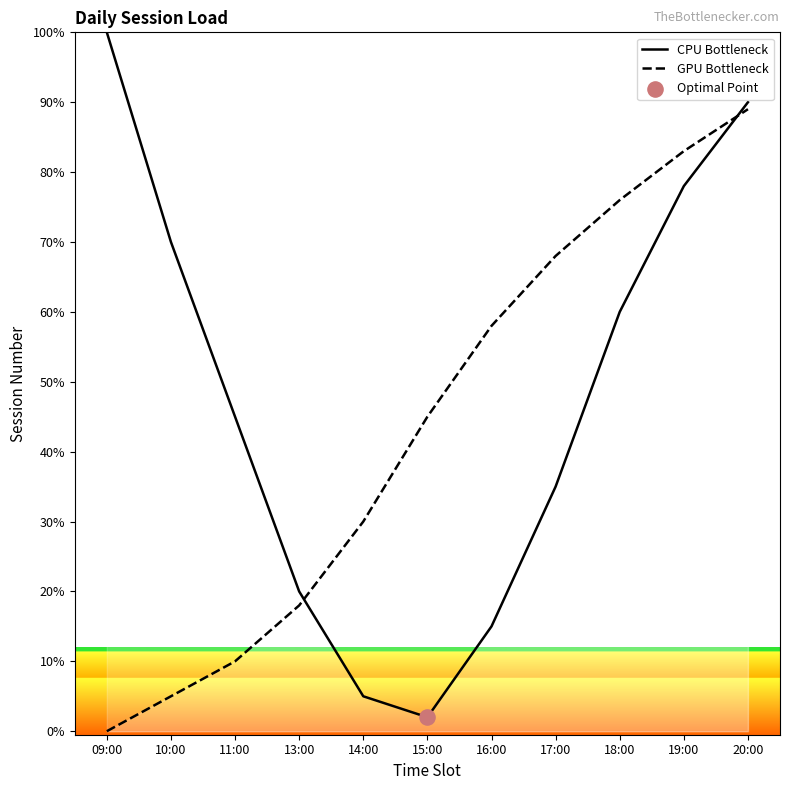

Which series has the largest total across all categories?

CPU Bottleneck